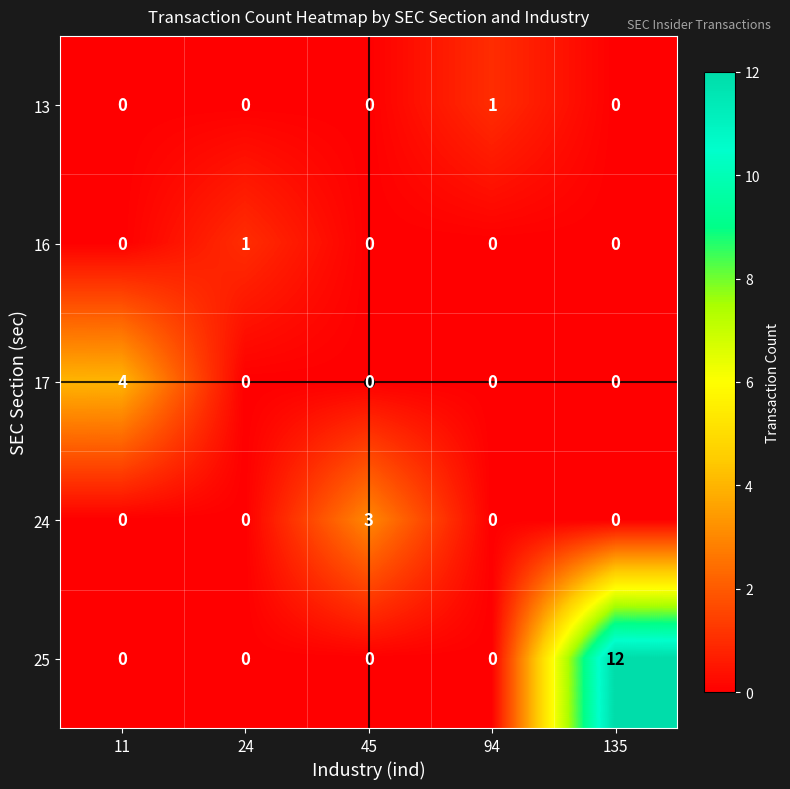

The 16 series shows 0 at 94. True or false?

True